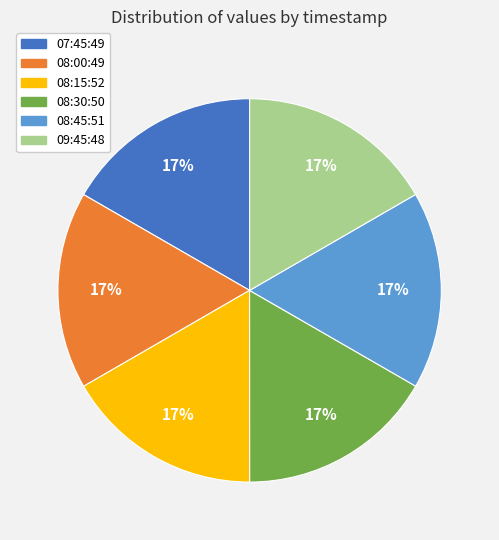

To the nearest percent, what is the average slice percentage?

17%